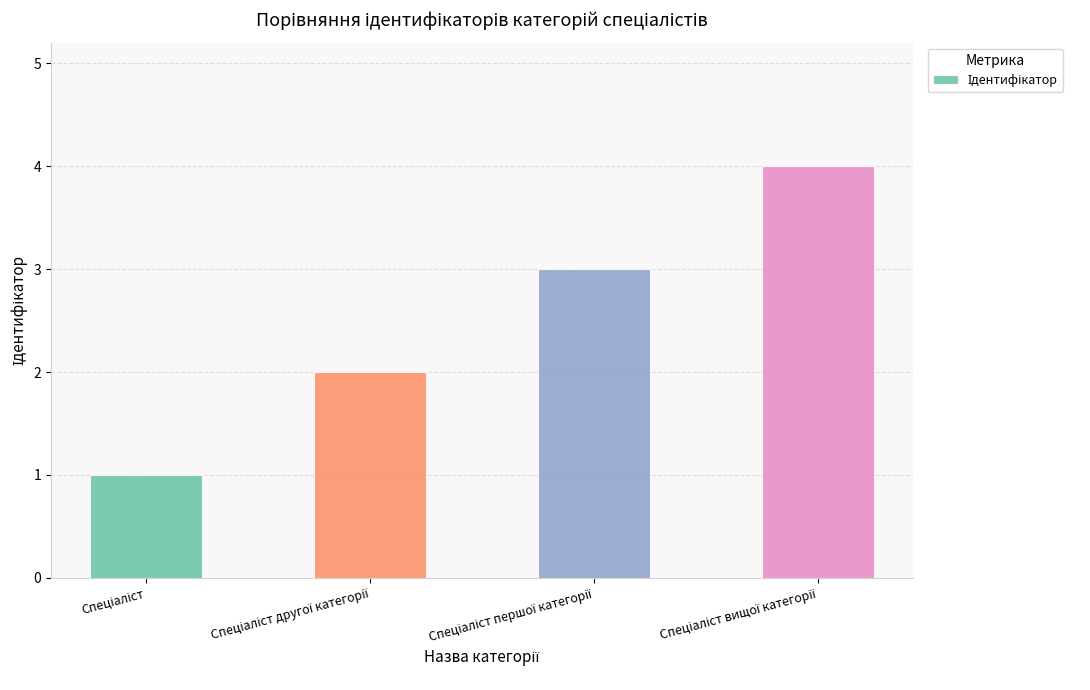

What is the sum of all values?

10